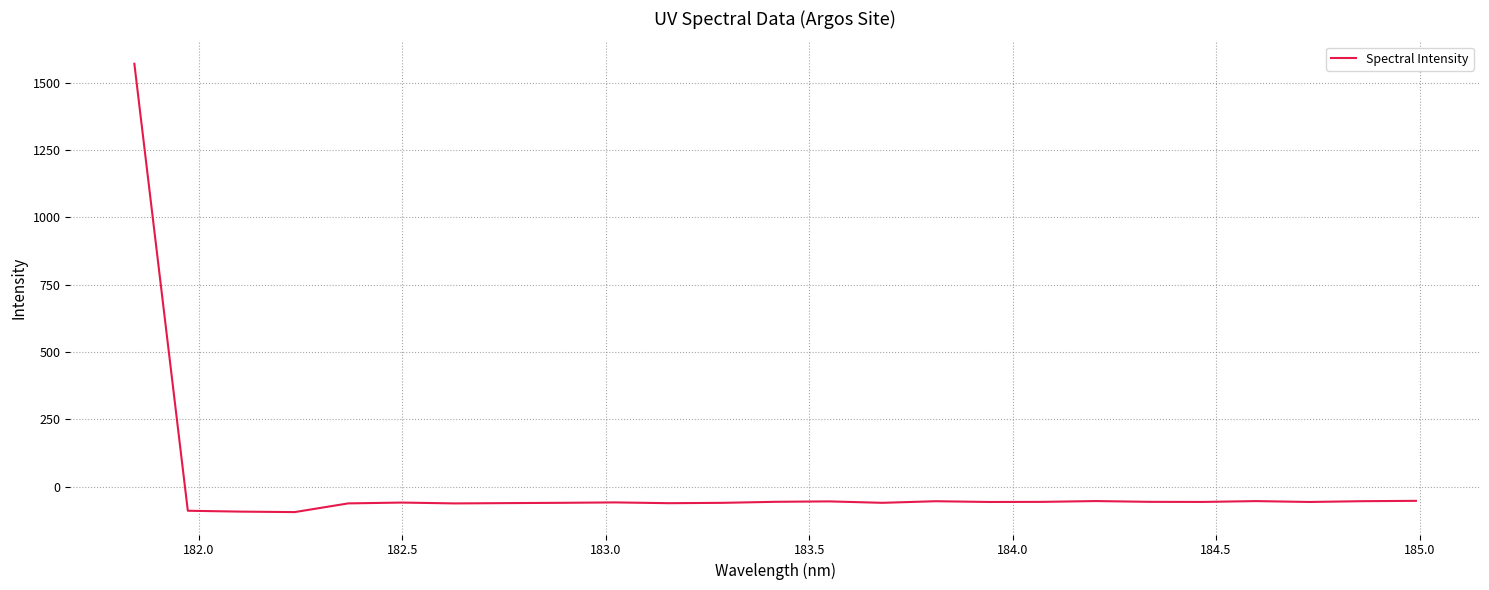

What is the maximum value shown in the chart?

1569.8